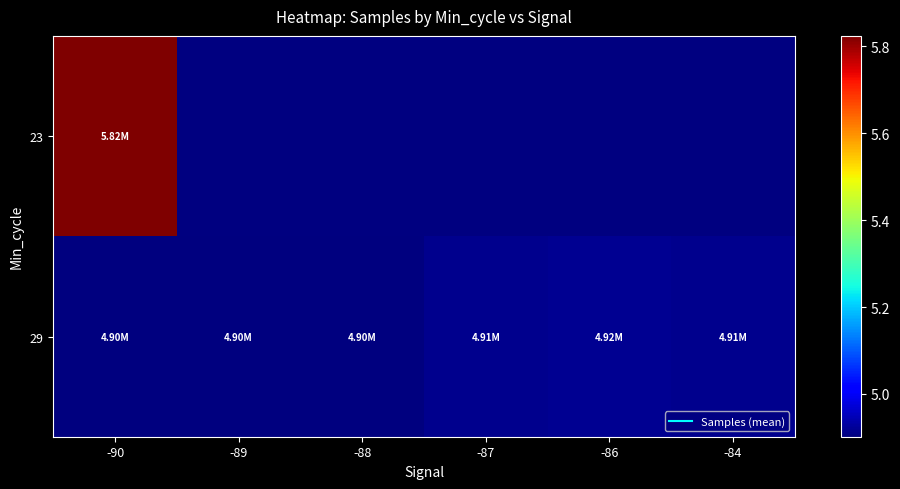

Count the number of data series in this chart.

2